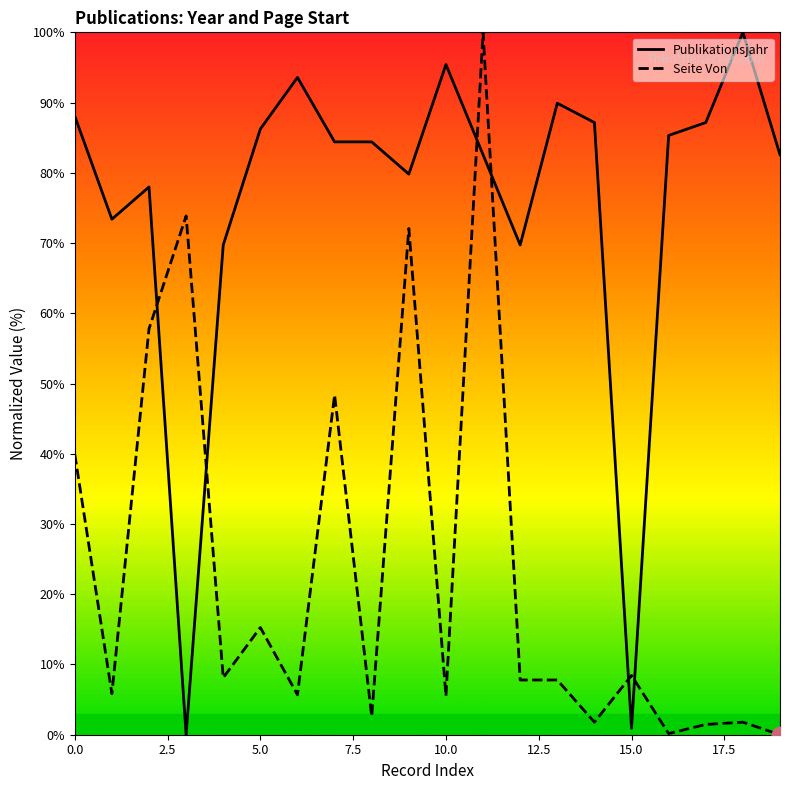

Count the number of data series in this chart.

2